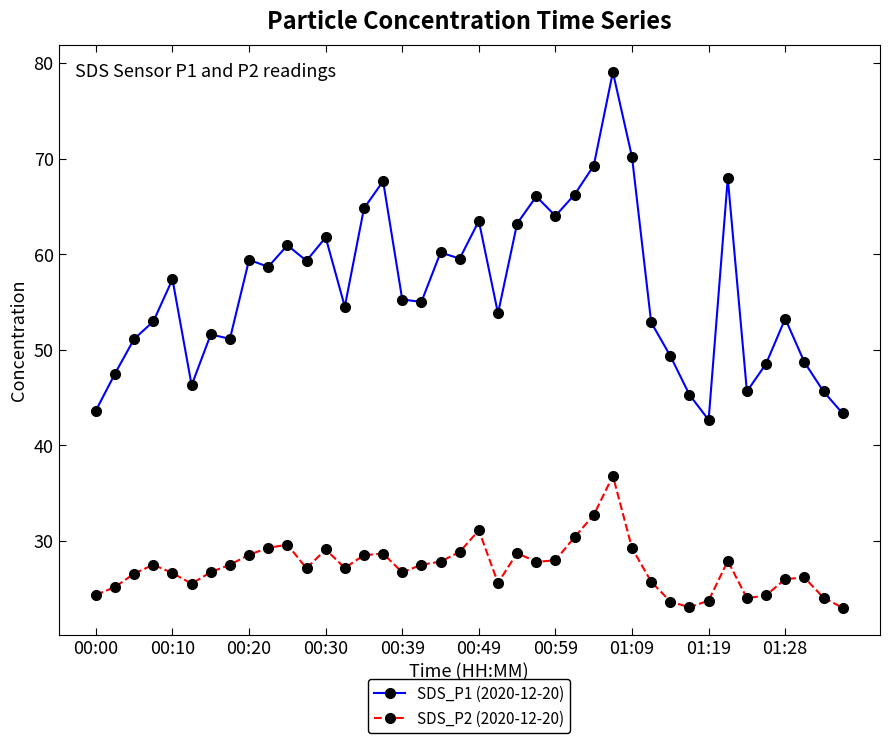

In SDS_P1 (2020-12-20), how many points are higher than both neighbors (excluding endpoints)?

12